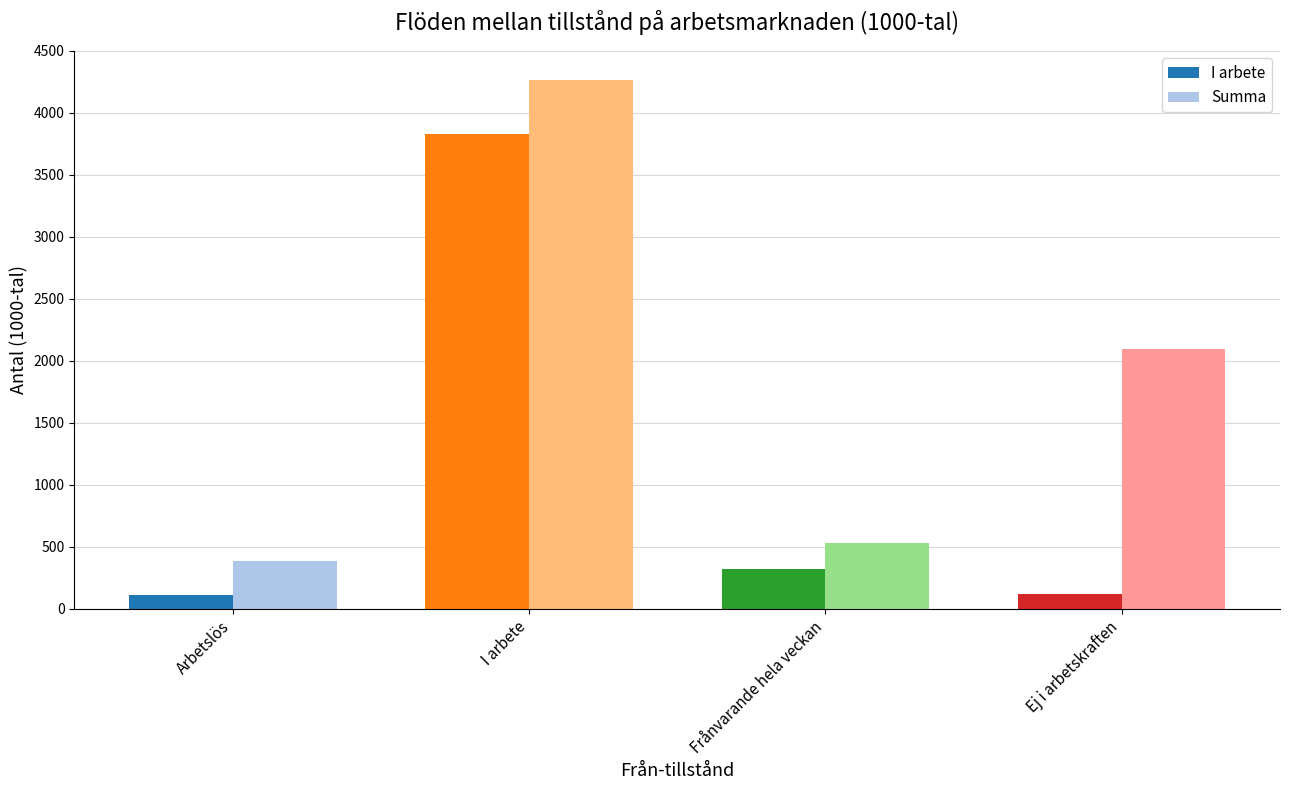

What is the difference between the highest and lowest values at Frånvarande hela veckan?

209.9